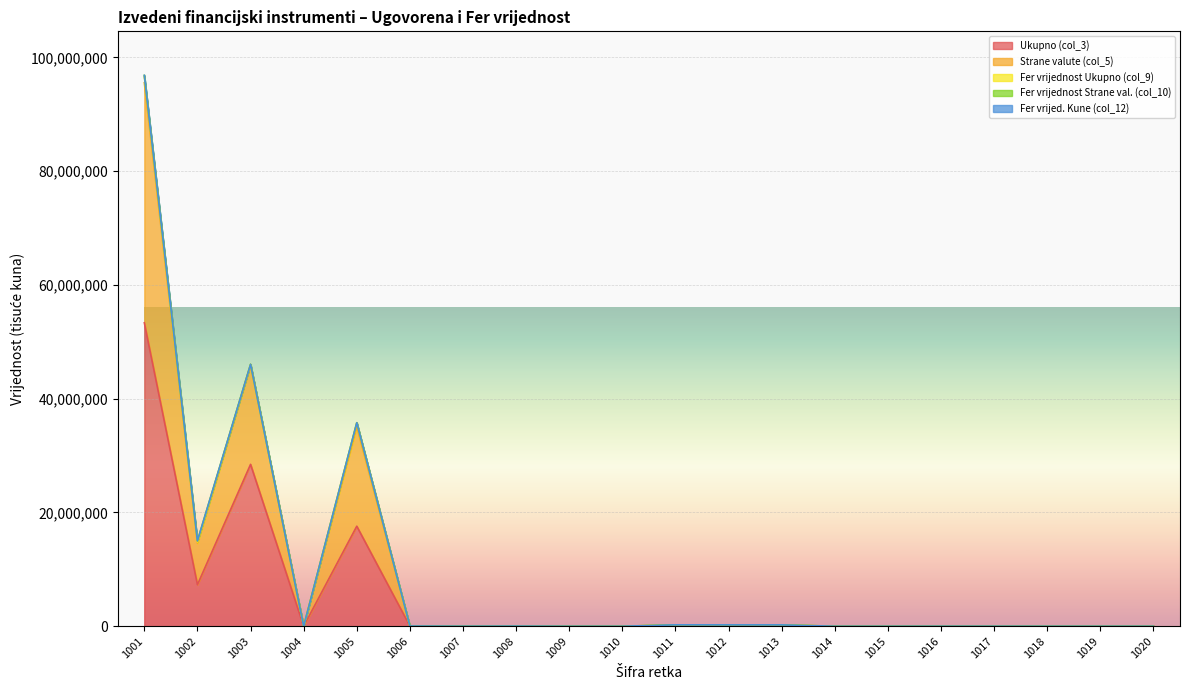

Does the chart display data point markers on the line(s)?

No